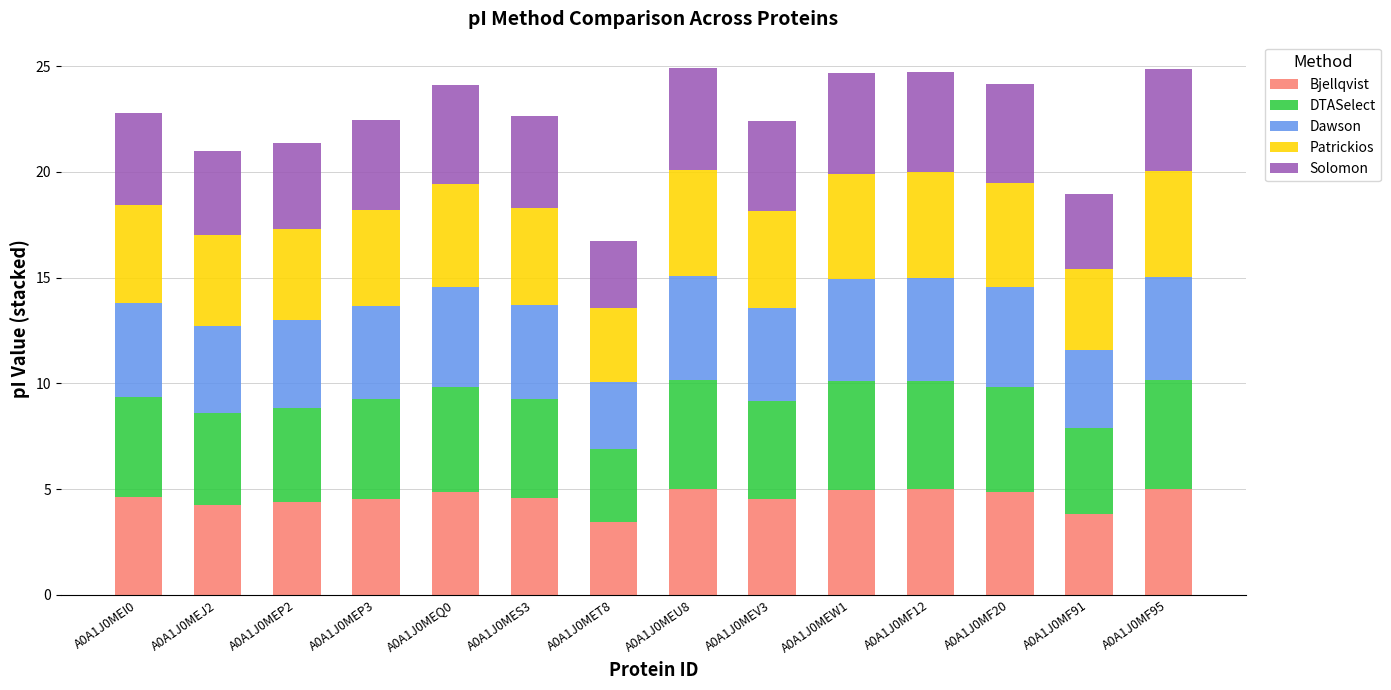

The value of Bjellqvist at A0A1J0MEW1 is 3.1. True or false?

False